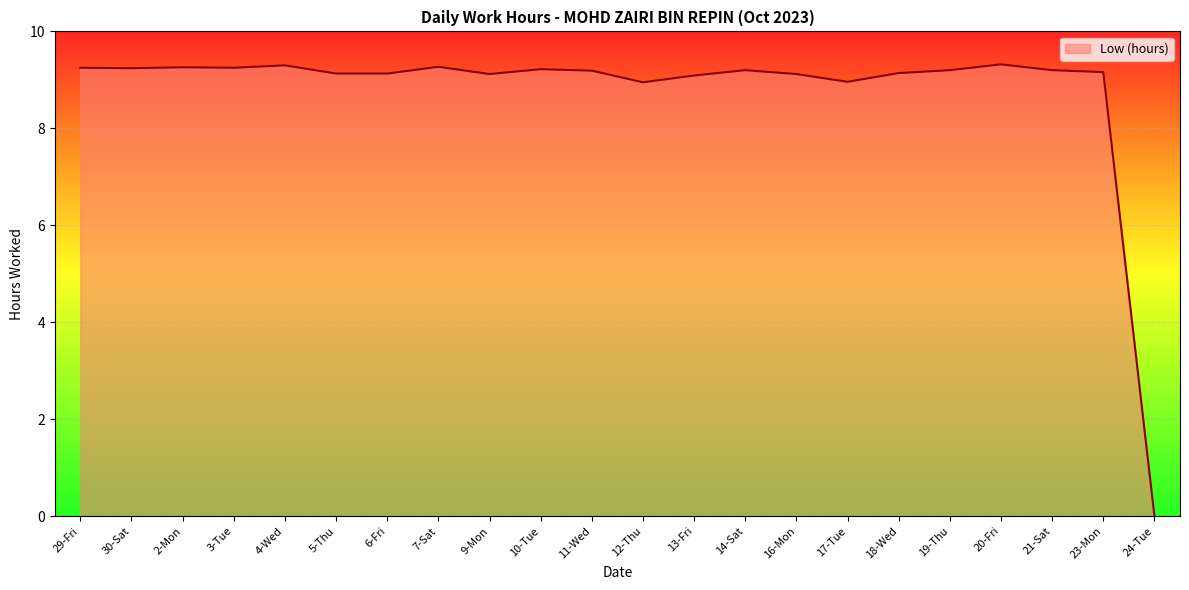

Where does the data first go above 9?

29-Fri